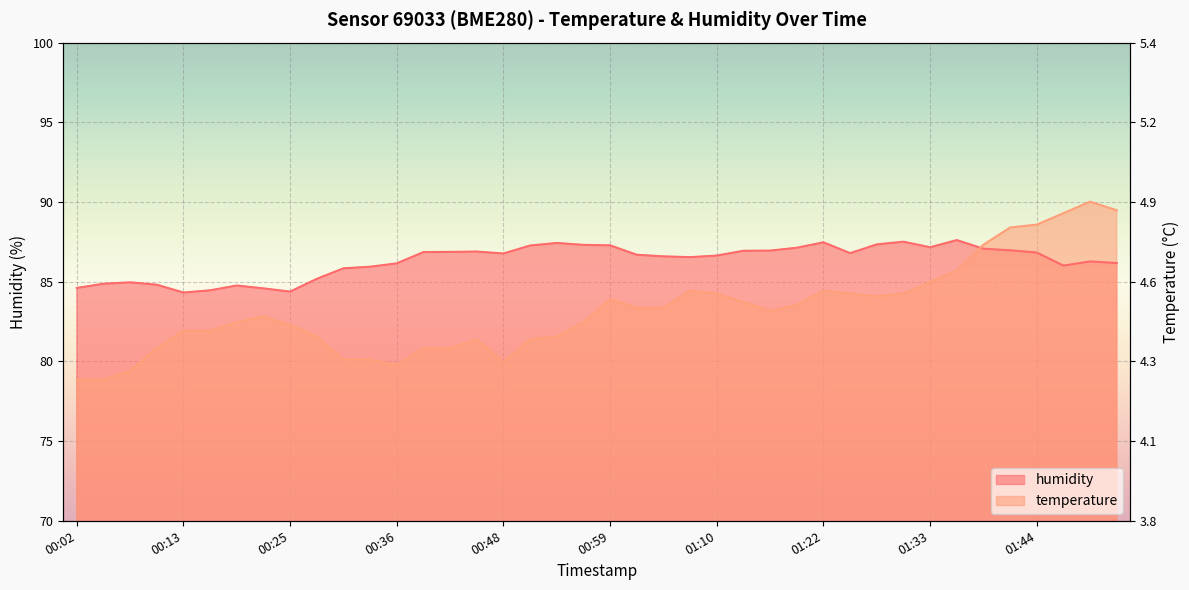

How many distinct data groups are displayed?

2